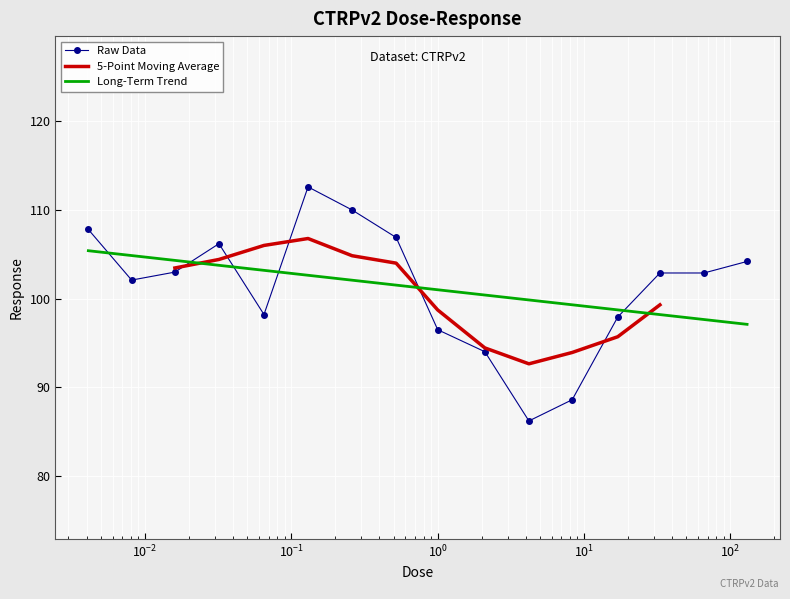

Is it true that the value at 130.0 is 104.2?

True